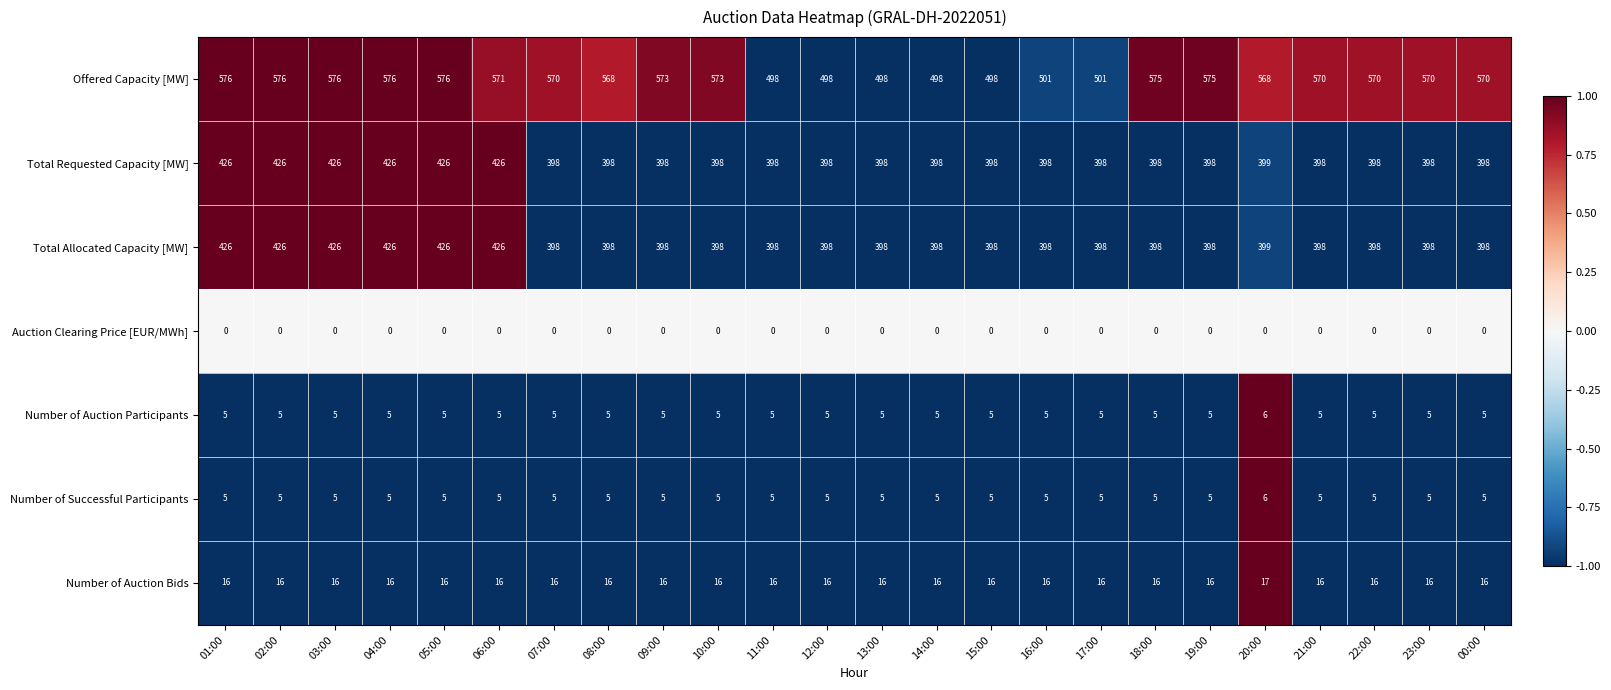

What is the total value across all series at 01:00?

1454